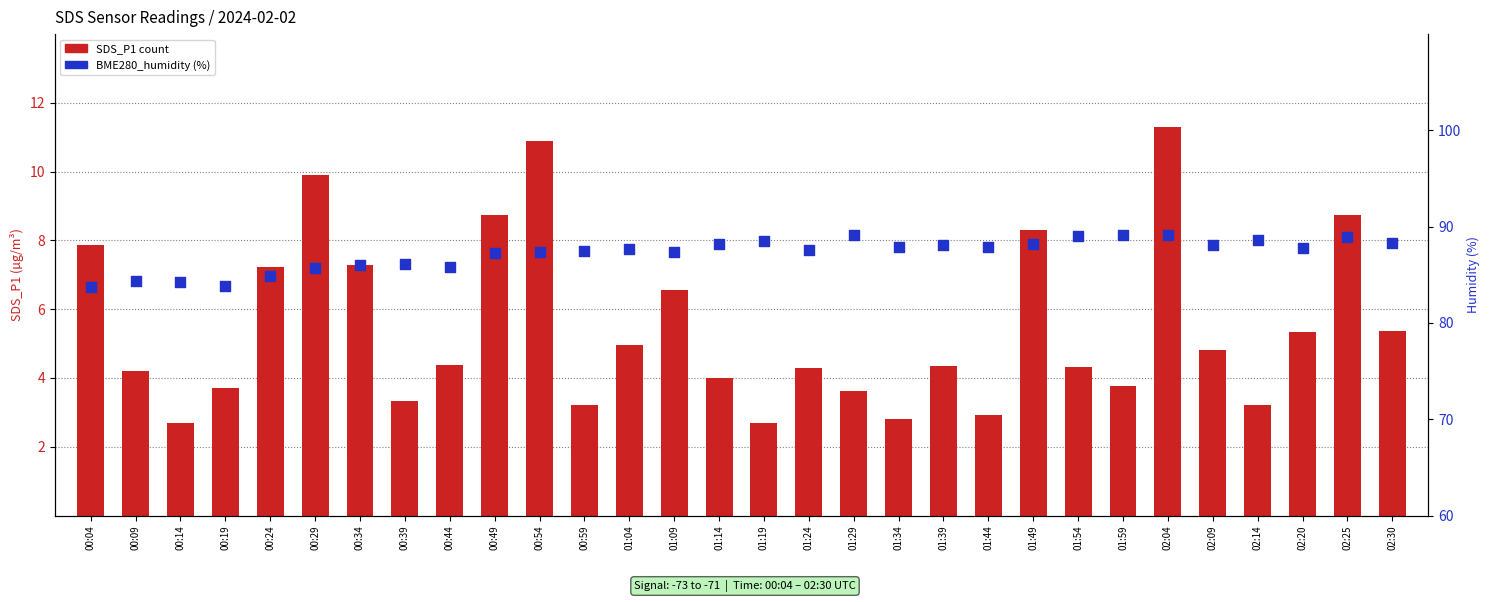

Which series reaches the minimum Y coordinate?

SDS_P1 count